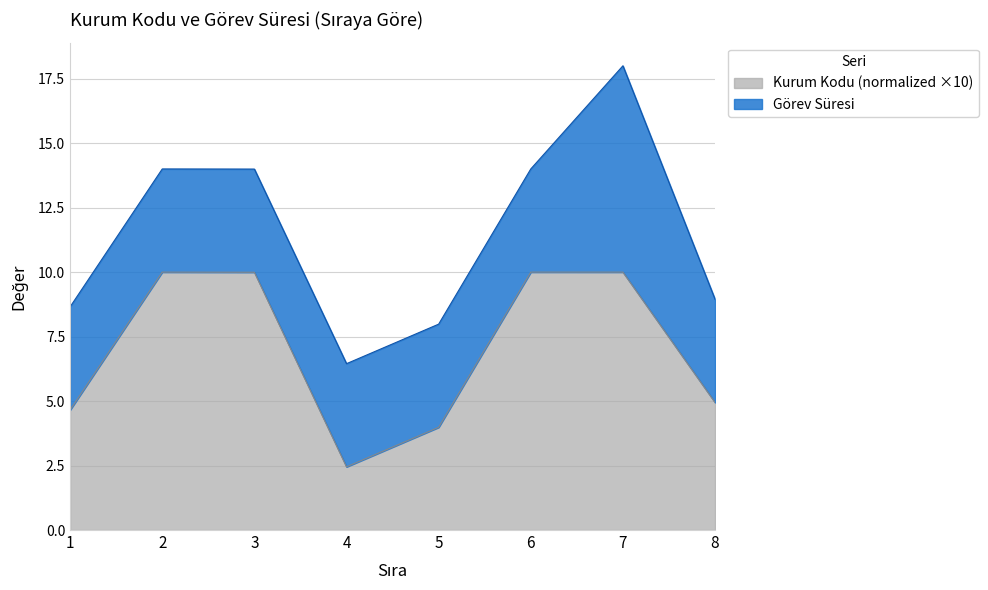

The chart shows a value of 10.0 at 6. True or false?

True